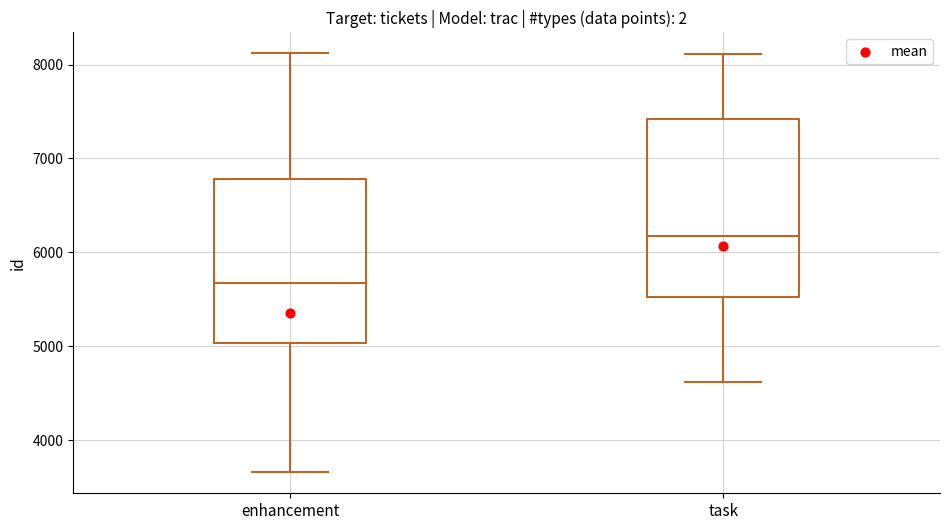

Where is the upper edge of the box for enhancement on the y-axis? The values are not printed on the chart, so give them approximately, as read against the axis.

6800